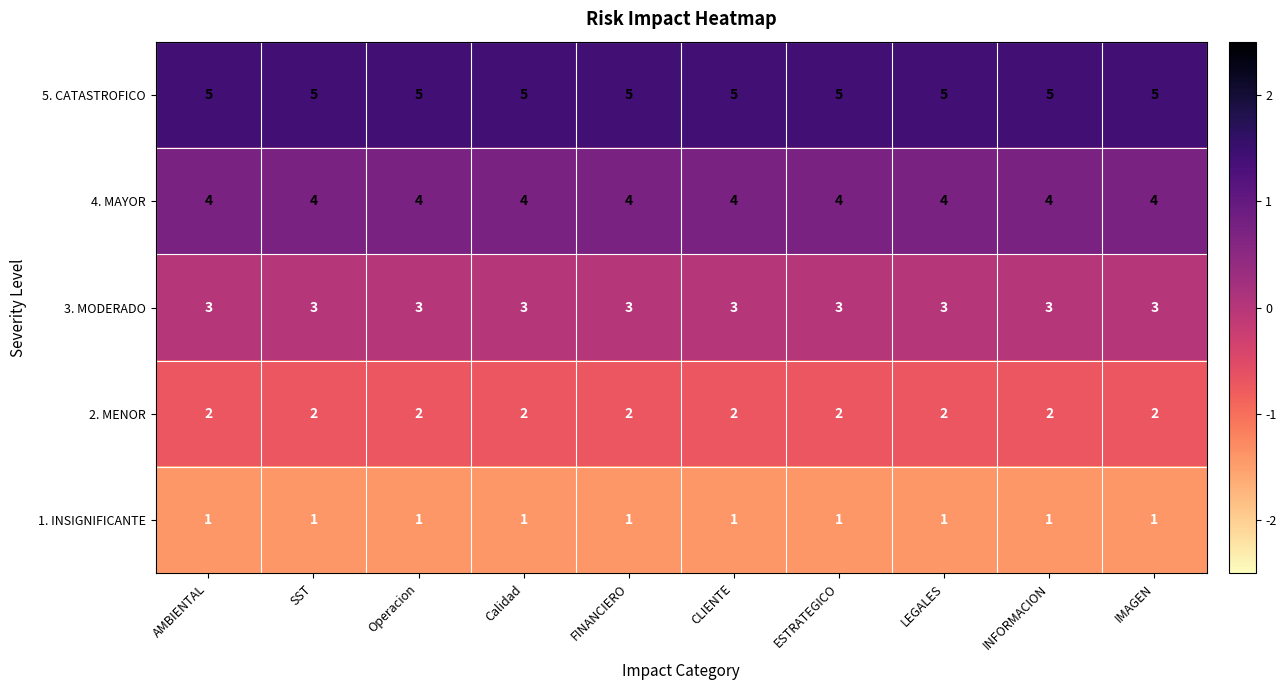

List the series in order of their peak value, lowest first.

1. INSIGNIFICANTE, 2. MENOR, 3. MODERADO, 4. MAYOR, 5. CATASTROFICO